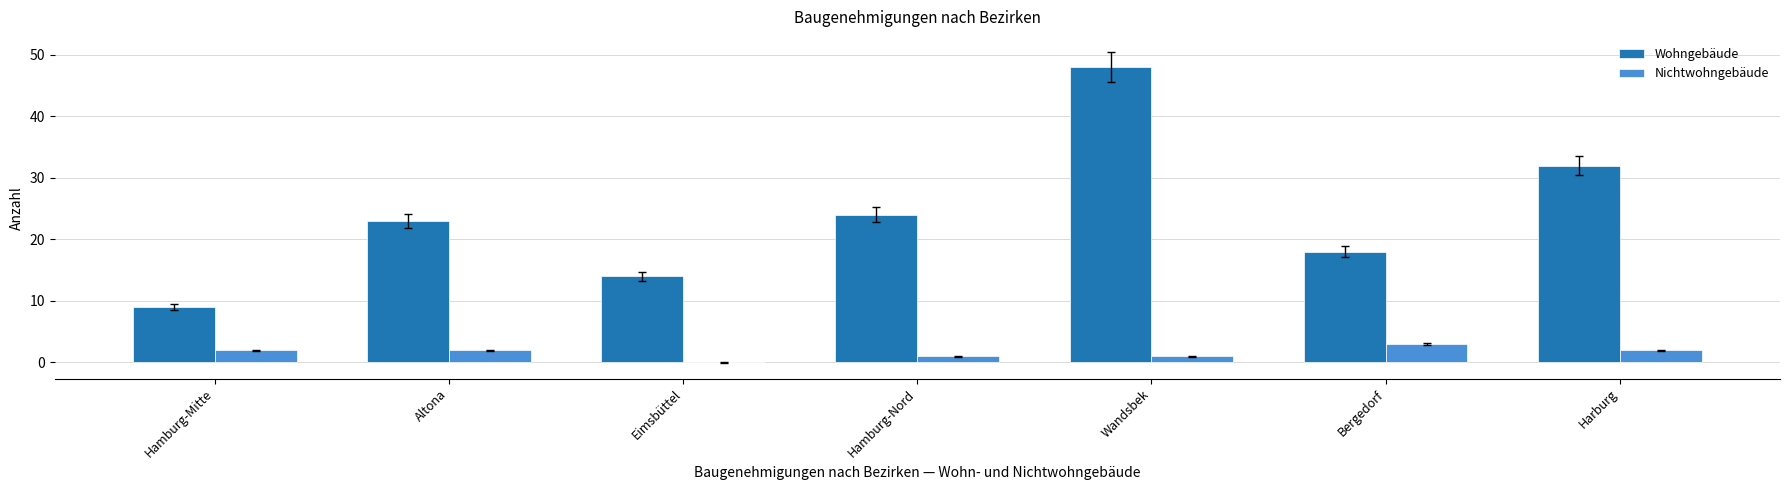

Between Hamburg-Mitte and Altona, which series saw the biggest shift?

Wohngebäude